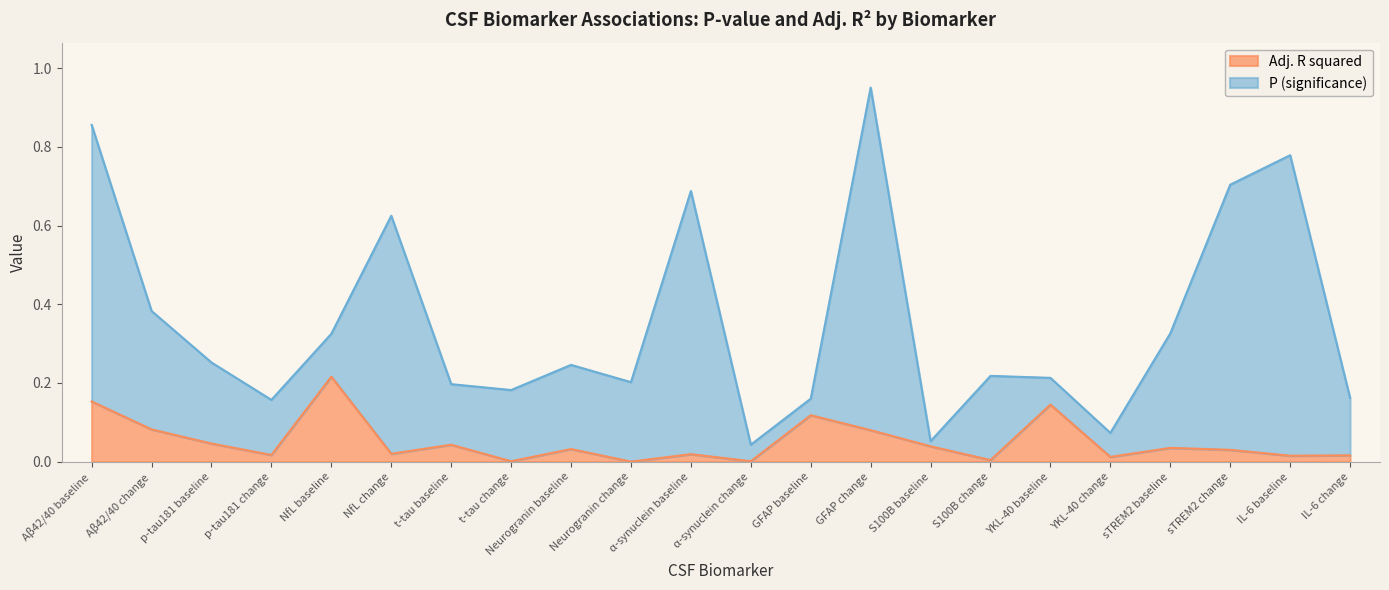

What is the label of the 10th point from the left?

Neurogranin change